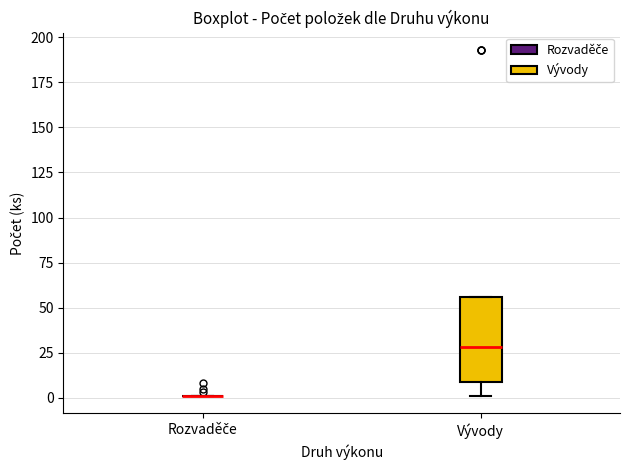

Reading left to right, read every box against the y-axis: the position of its median line, the range the box covers, and the ends of its whiskers. The values are not printed on the chart, so give them approximately, as read against the axis.

Rozvaděče: box collapsed to a line at 0, whiskers 0 to 0
Vývody: median 30, box 10 to 55, whiskers 0 to 55